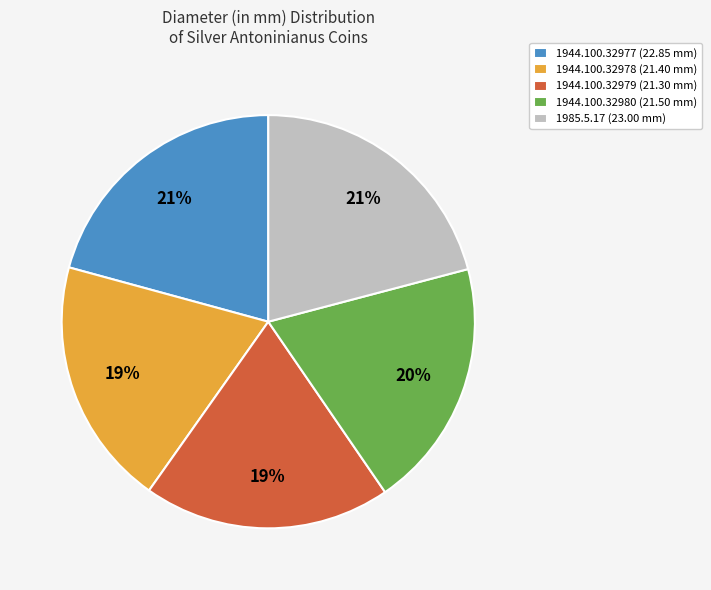

To the nearest percent, what percentage of the pie is 1985.5.17?

21%